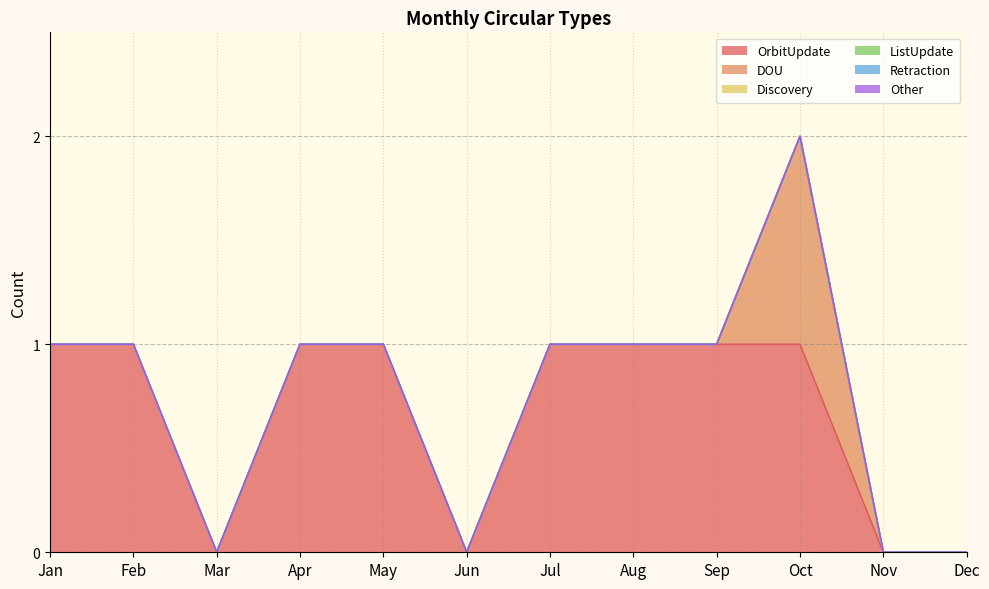

The value of Retraction at May is 0. True or false?

True